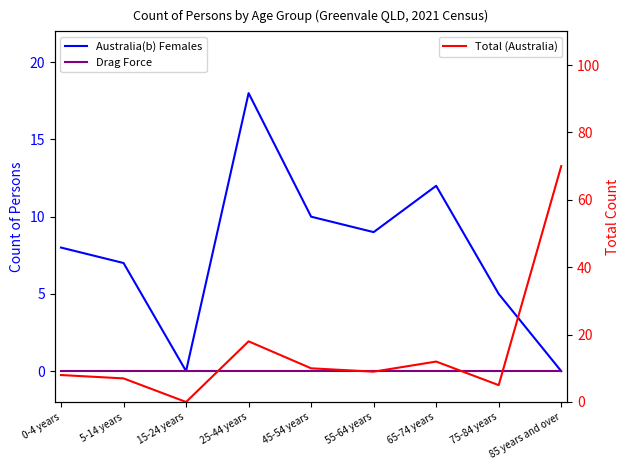

What are all the series names shown in the legend?

Australia(b) Females, Drag Force, Total (Australia)